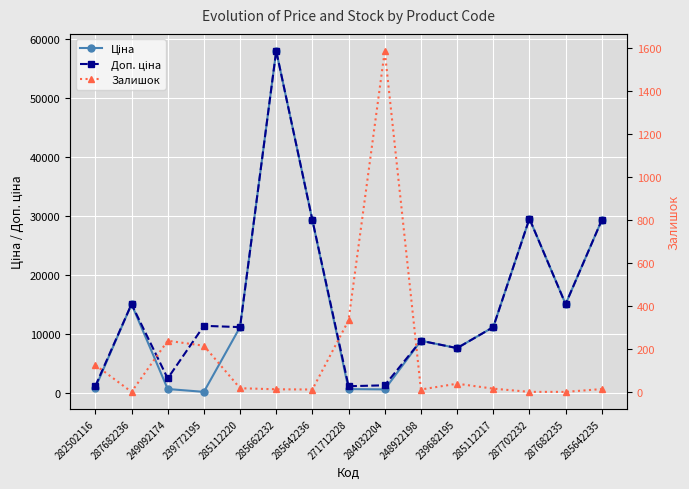

How many intersections are there between Залишок and Ціна?

4